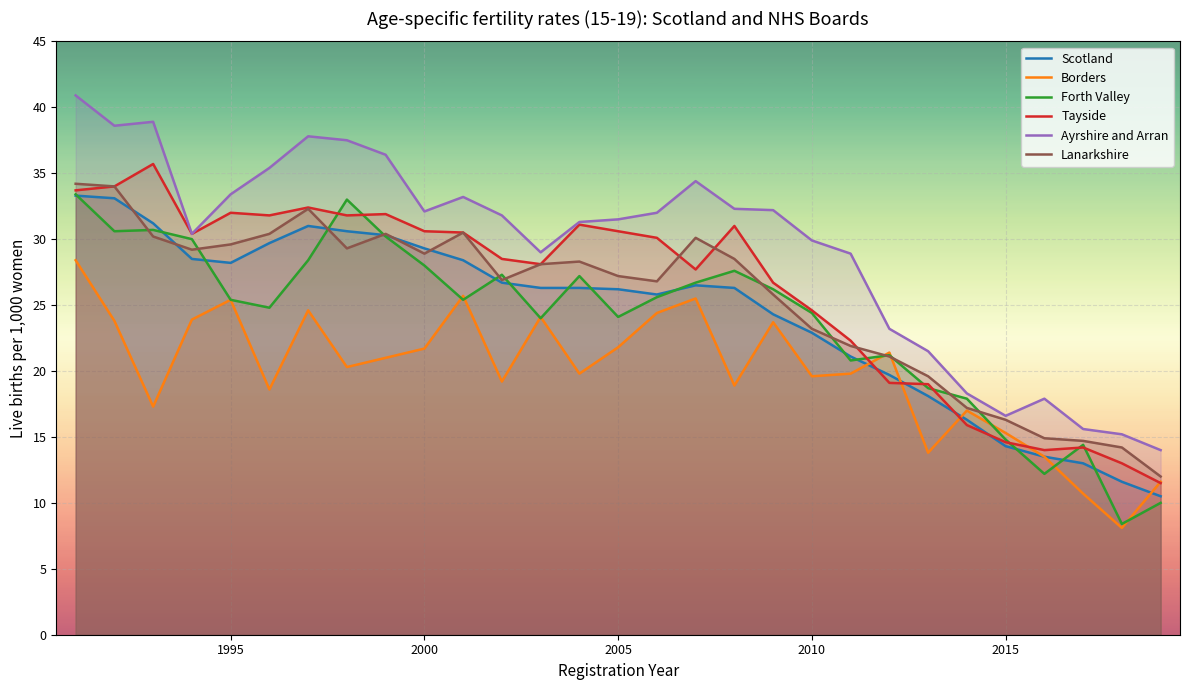

What is the minimum value for Scotland?

10.5